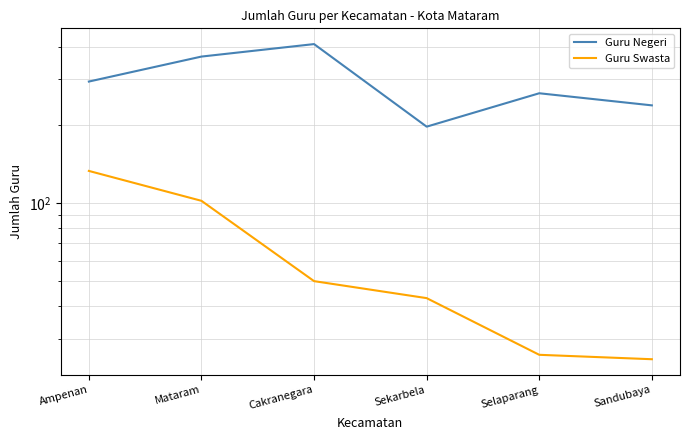

True or false: Guru Swasta and Guru Negeri intersect in this chart.

False